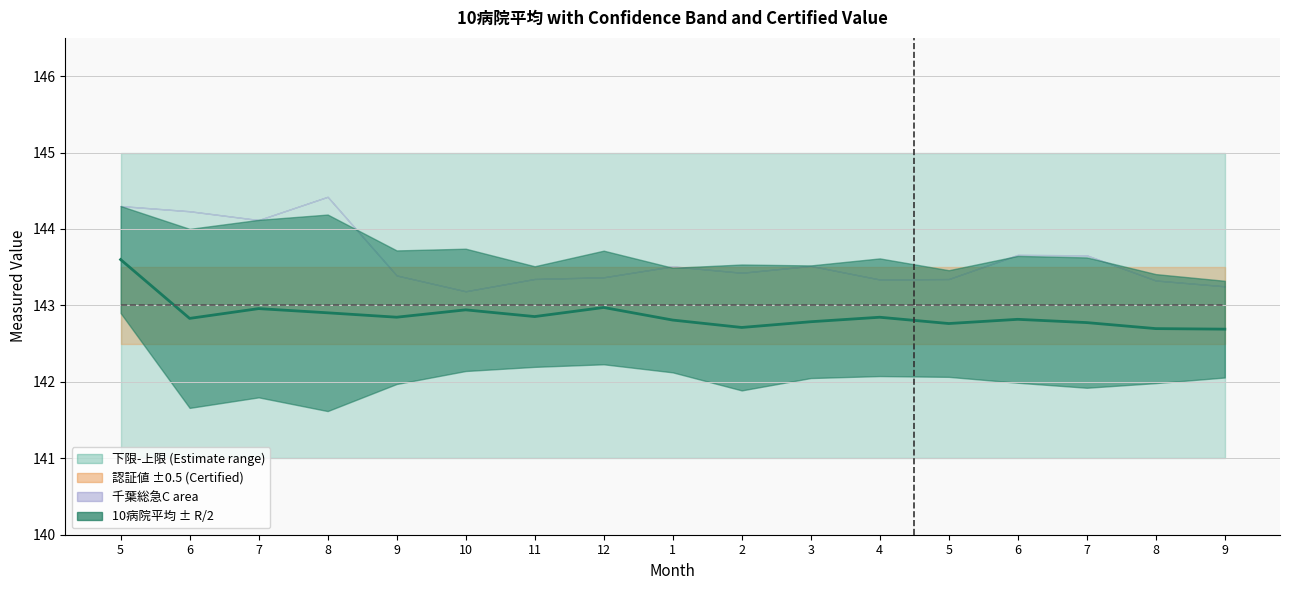

At which label does 認証値 reach its peak?

5